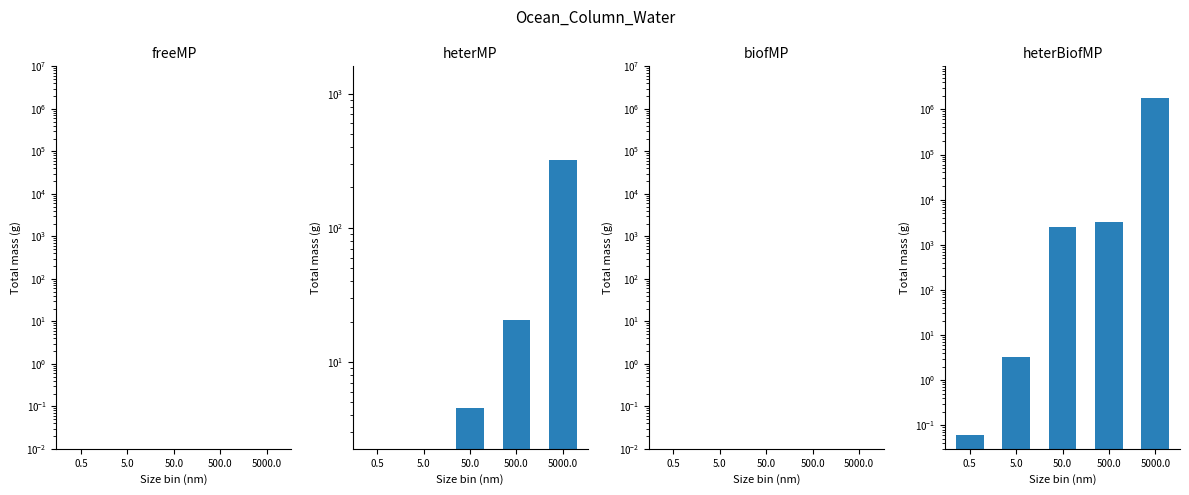

Reading right to left, list all the values displayed in this chart.

freeMP: 5000.0=0.0	500.0=0.0	50.0=0.0	5.0=0.0	0.5=0.0
heterMP: 5000.0=320.0	500.0=20.5	50.0=4.5	5.0=0.0	0.5=0.0
biofMP: 5000.0=0.0	500.0=0.0	50.0=0.0	5.0=0.0	0.5=0.0
heterBiofMP: 5000.0=1800000.0	500.0=3200.0	50.0=2500.0	5.0=3.2	0.5=0.1